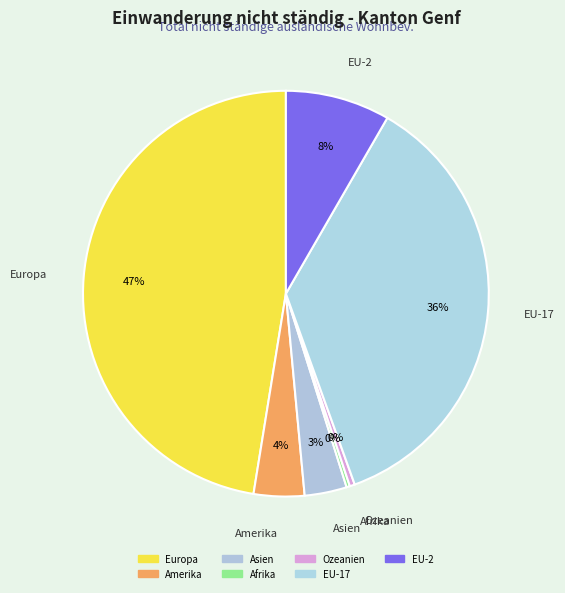

Count the number of slices in the pie.

7